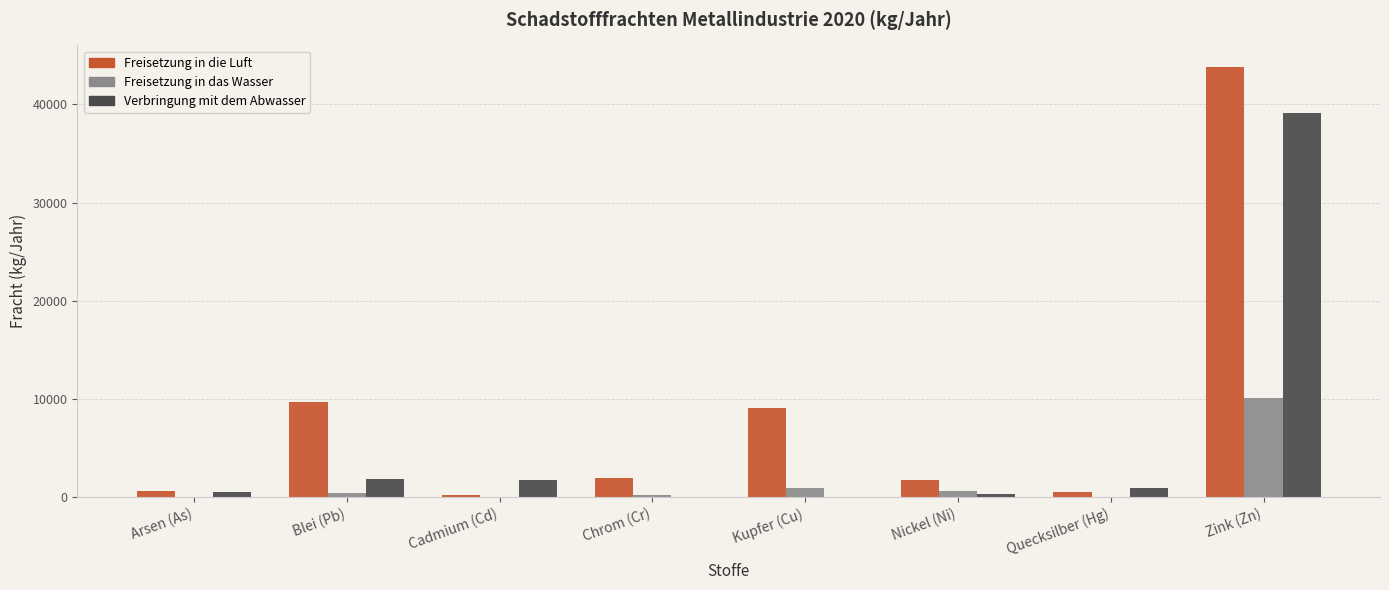

The value of Verbringung mit dem Abwasser at Cadmium (Cd) is 1723. True or false?

True